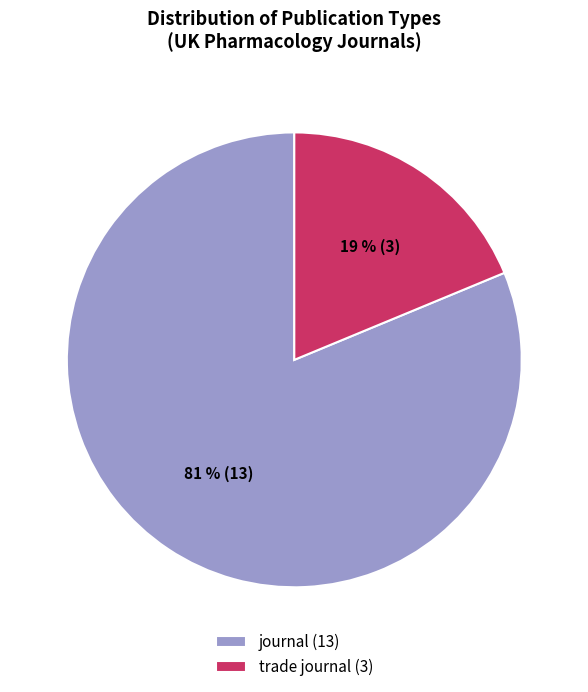

Rank the categories by value from highest to lowest.

journal, trade journal